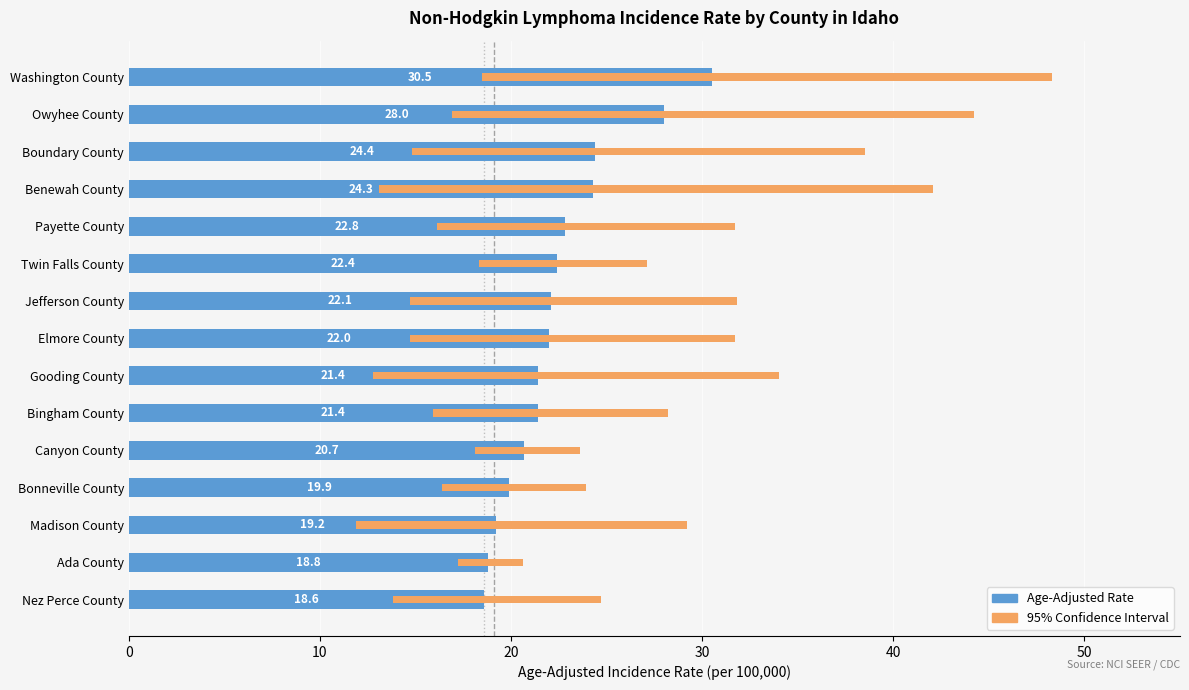

Rank the categories by value from lowest to highest.

Nez Perce County, Ada County, Madison County, Bonneville County, Canyon County, Gooding County, Bingham County, Elmore County, Jefferson County, Twin Falls County, Payette County, Benewah County, Boundary County, Owyhee County, Washington County